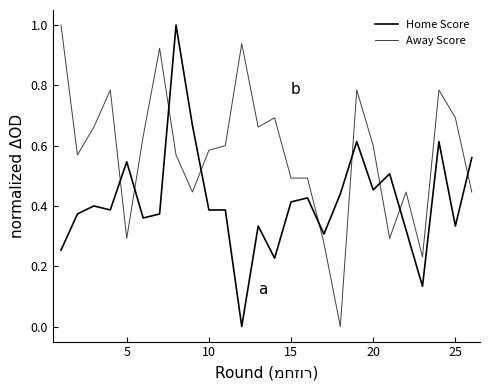

Rank the series by their maximum value, from highest to lowest.

Home Score, Away Score